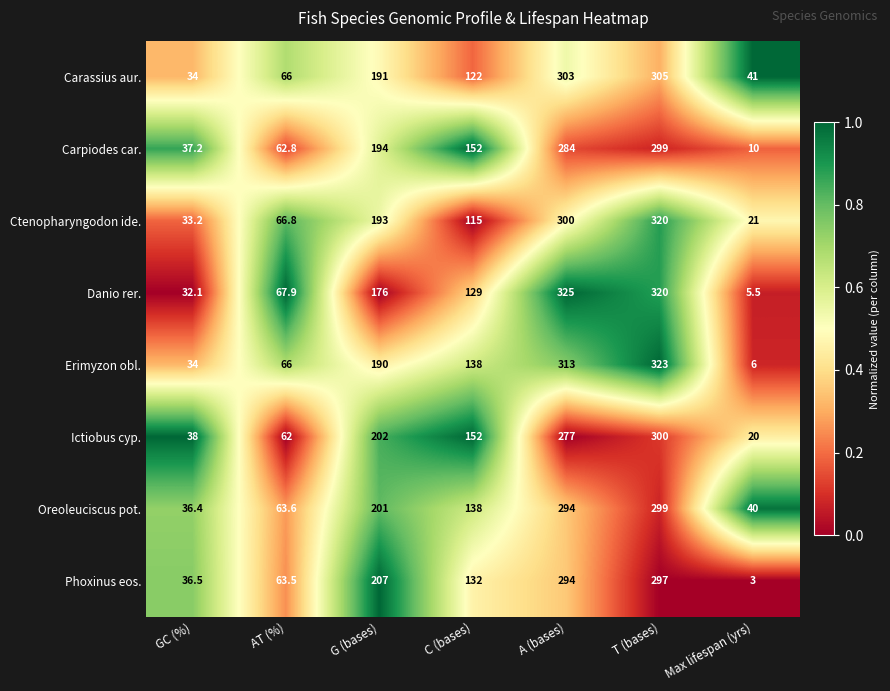

Where does the Carassius aur. series first go above 122?

G (bases)